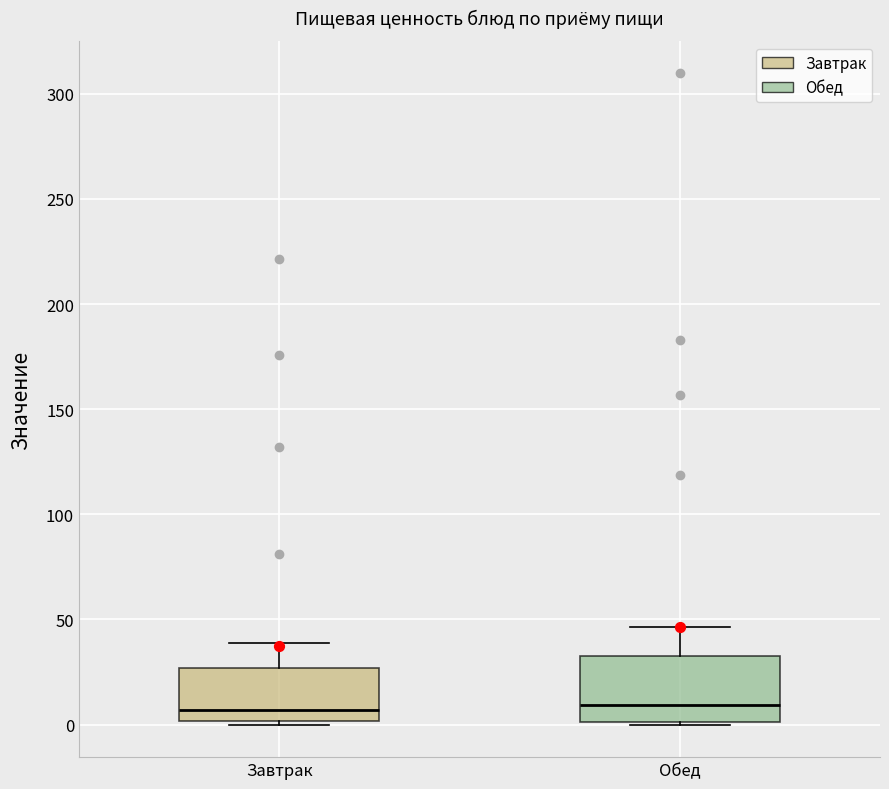

Reading left to right, transcribe this box plot: for each box, give where its median line is, the range the box spans, and where its two whiskers end, as read against the y-axis. The values are not printed on the chart, so give them approximately, as read against the axis.

Завтрак: median 5, box 0 to 25, whiskers 0 to 40
Обед: median 10, box 0 to 30, whiskers 0 to 45